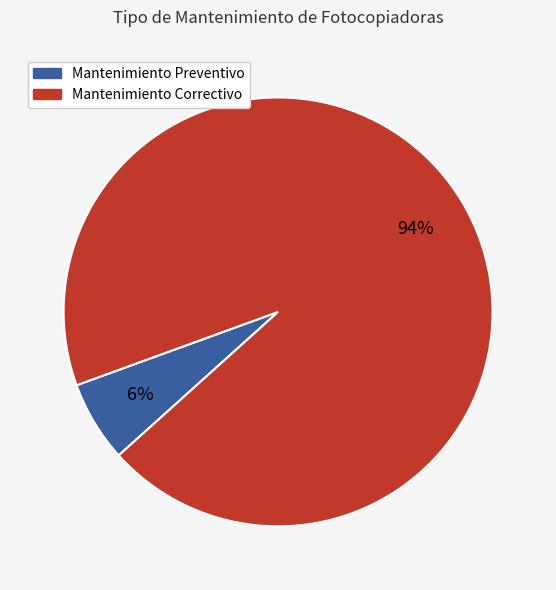

Is there a majority slice in this chart?

Yes